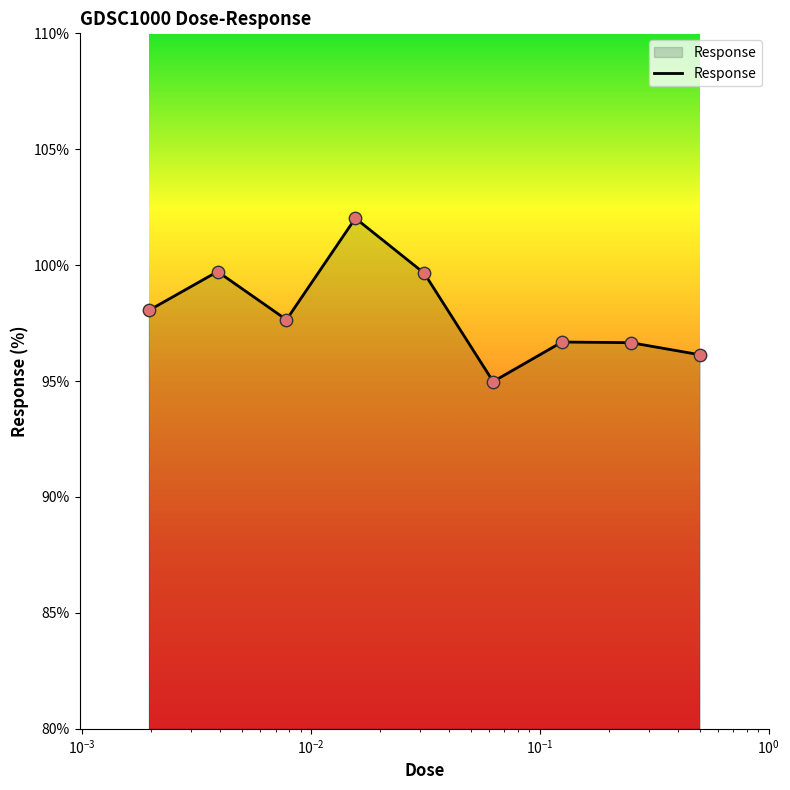

What is the smallest value displayed?

95.0